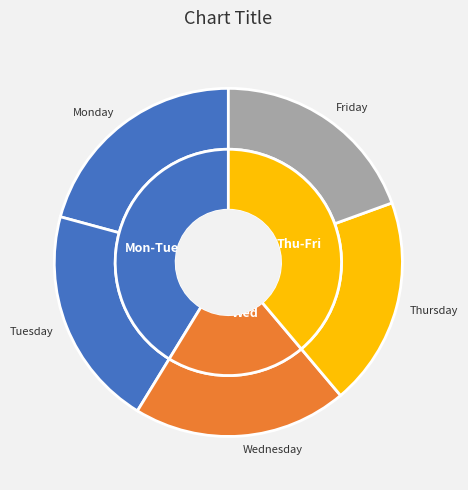

Is 7 the majority of the pie?

No